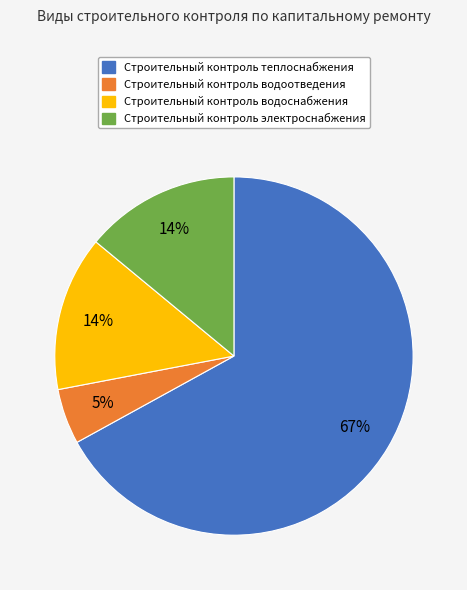

True or false: Строительный контроль электроснабжения accounts for 4% of the total.

False